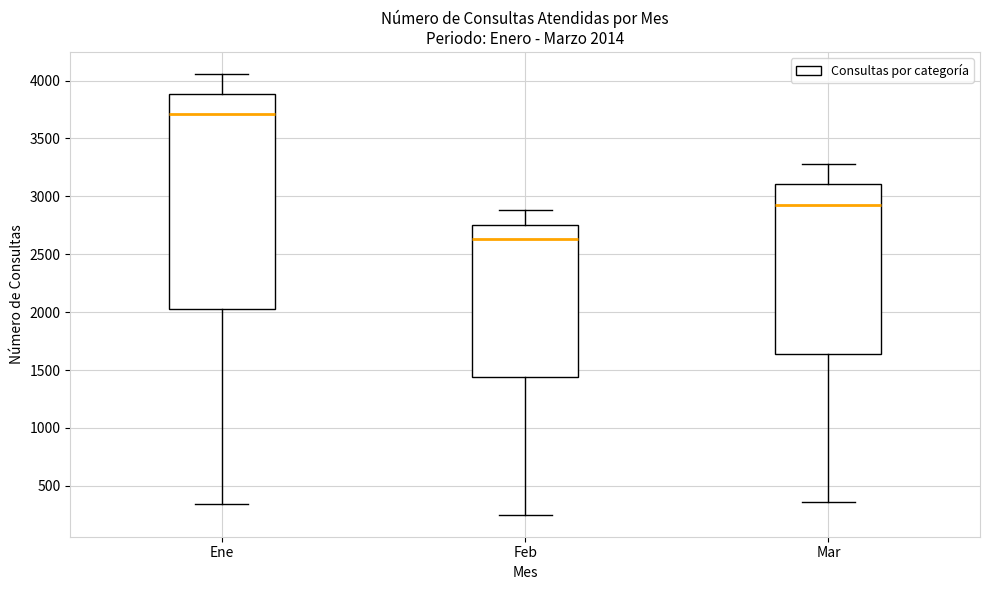

Which box has the lowest median line?

Feb